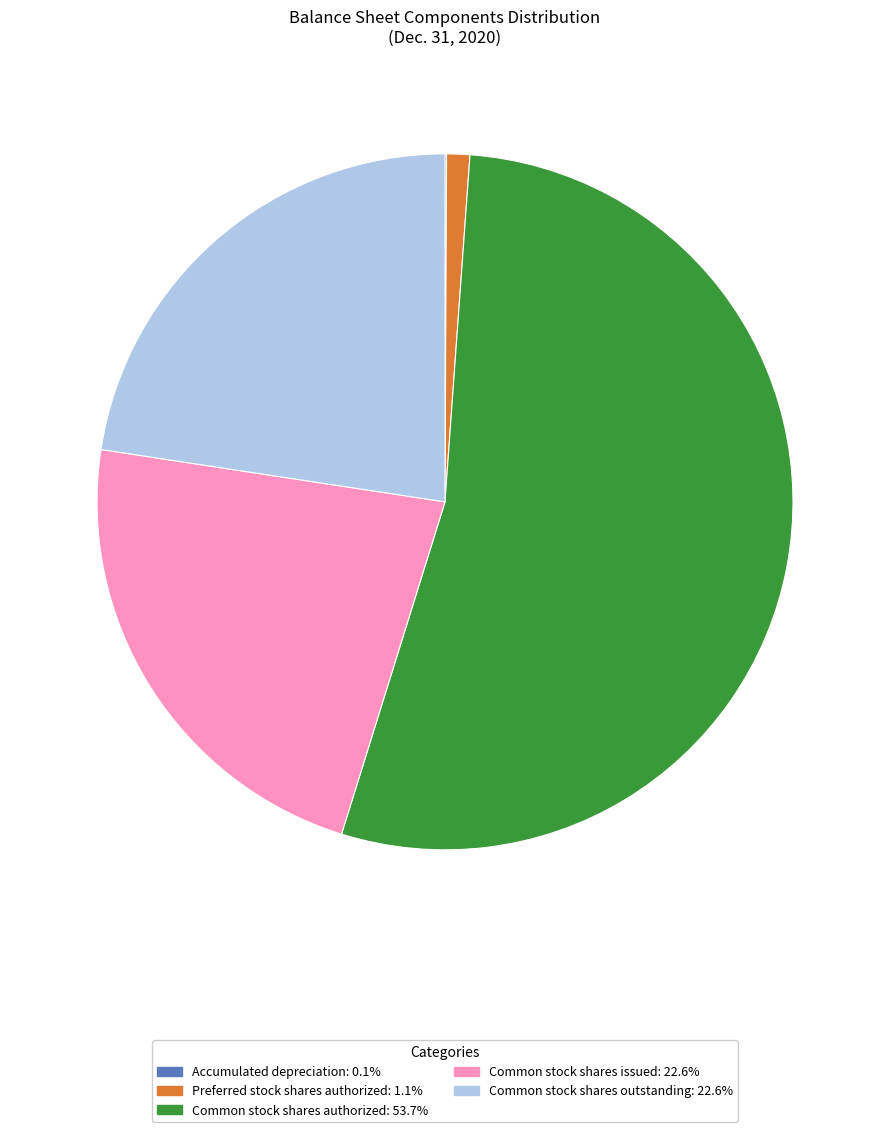

Does any single category account for the majority?

Yes